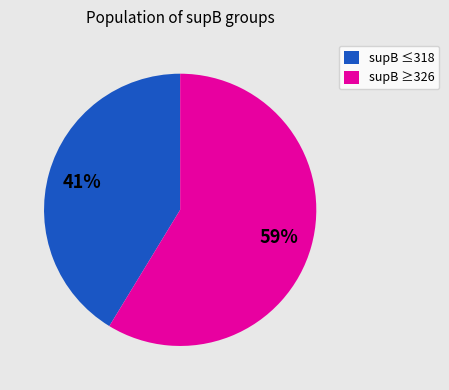

Is there a majority slice in this chart?

Yes